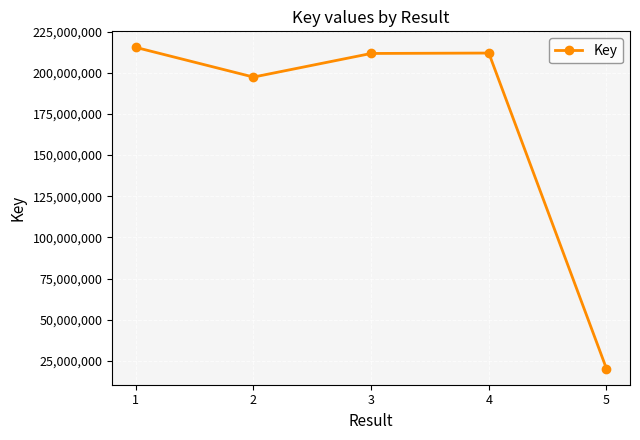

What is the difference between the maximum and second lowest values?

18013644